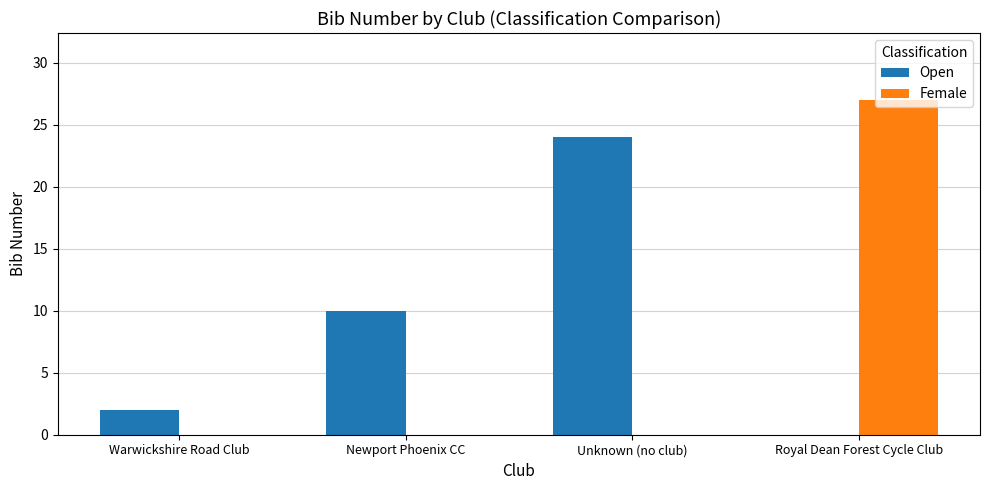

Which category has the highest value across all series?

Royal Dean Forest Cycle Club